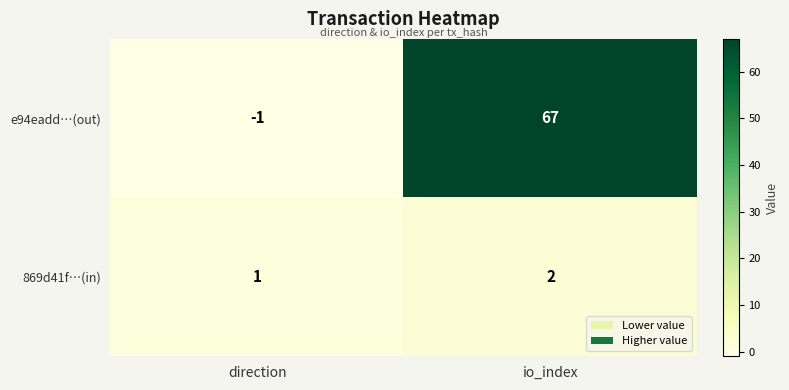

Count the number of categories in the chart.

2